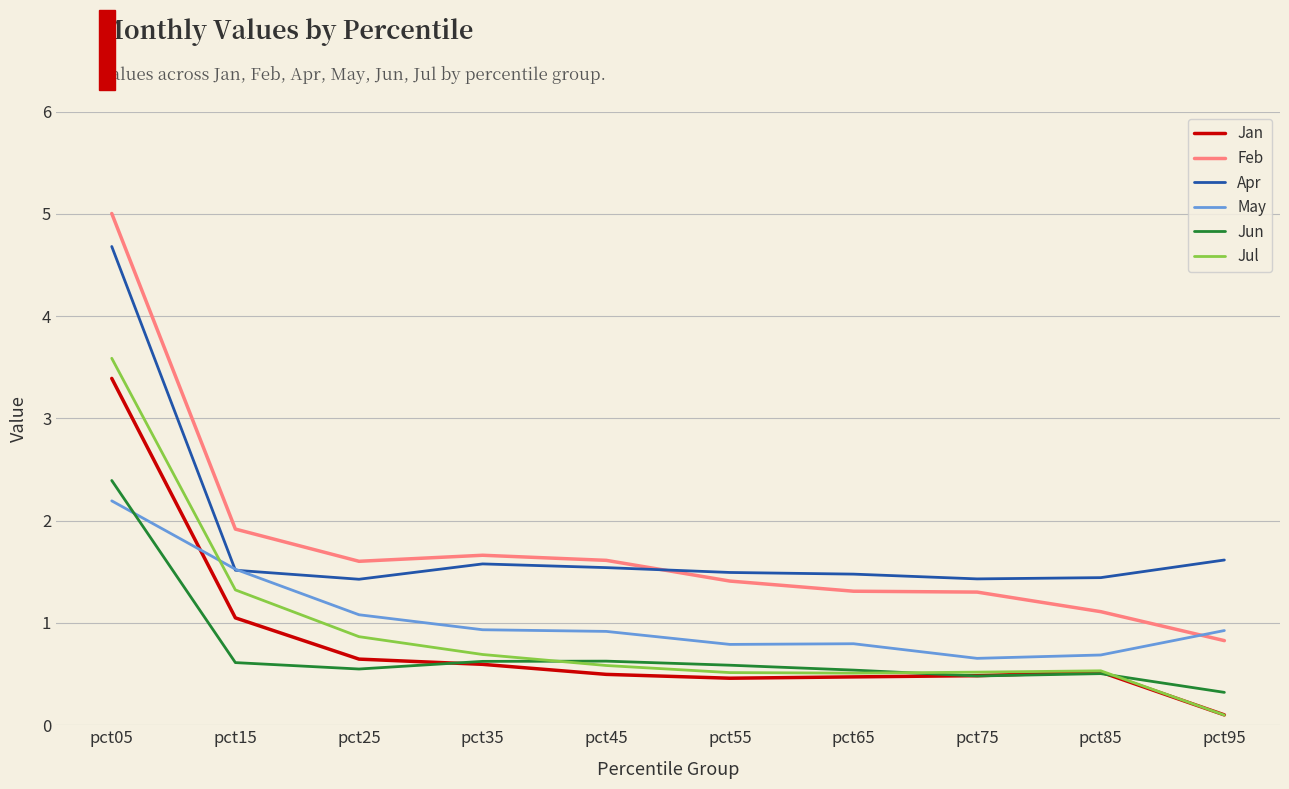

What are all the series names shown in the legend?

Jan, Feb, Apr, May, Jun, Jul